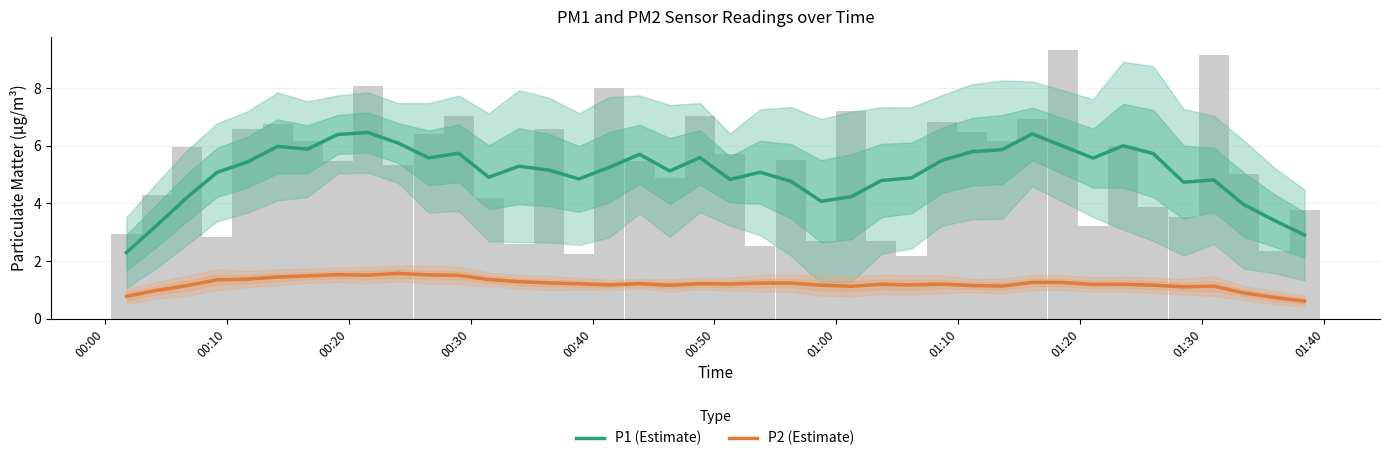

How many groups of bars are there?

40